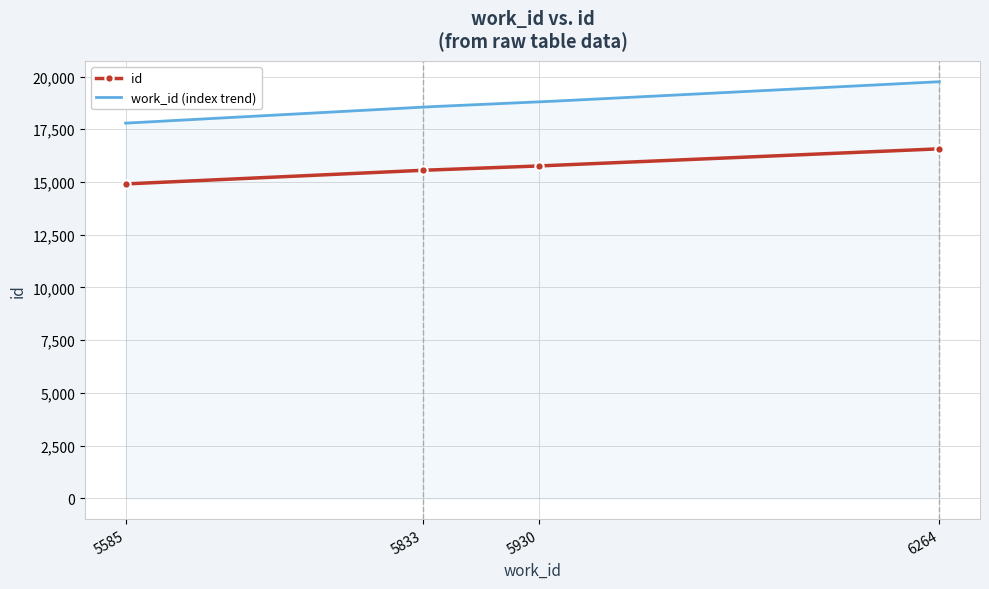

Count the values in the range 15554 to 16572.

3